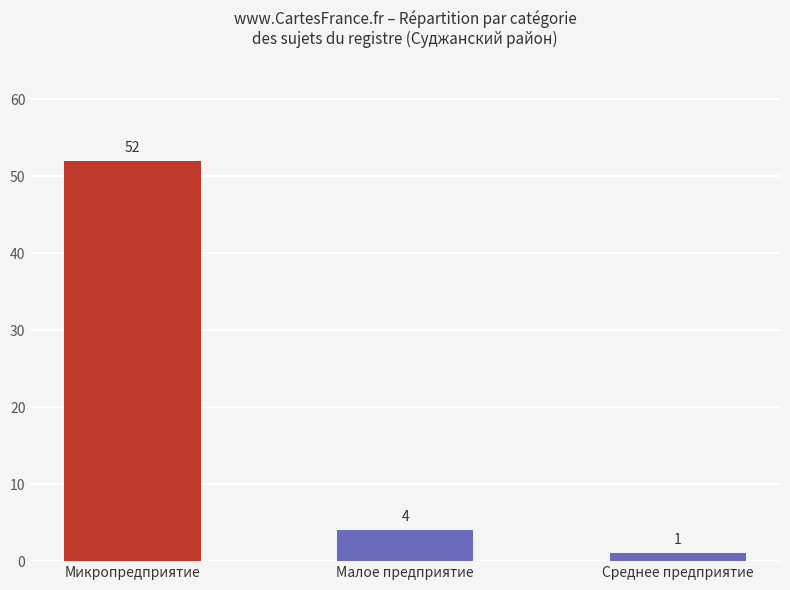

Are the bars grouped side by side (vs. stacked)?

No